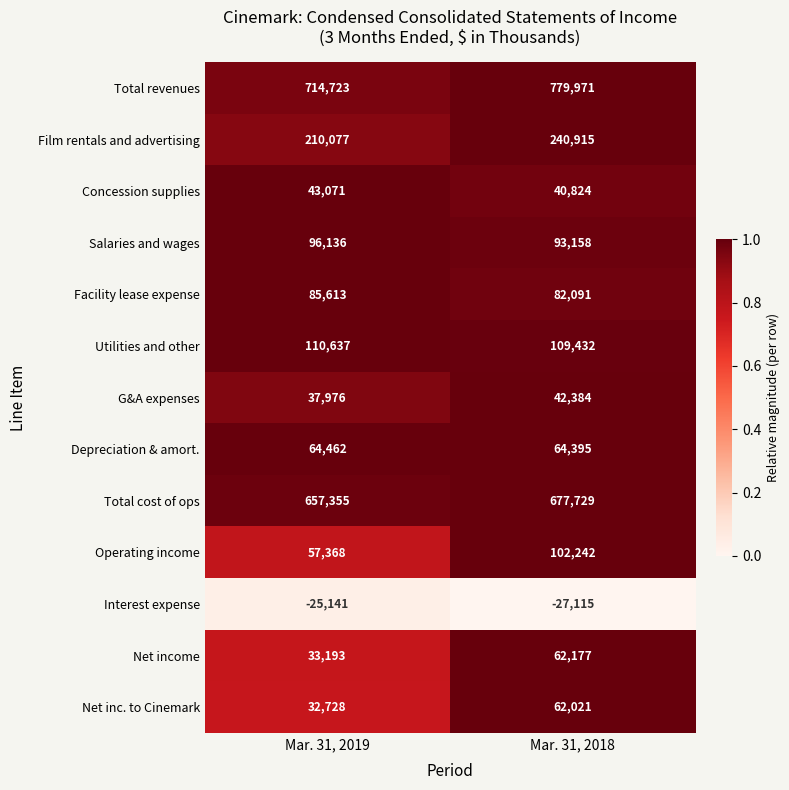

At how many categories does at least one series exceed 0?

2